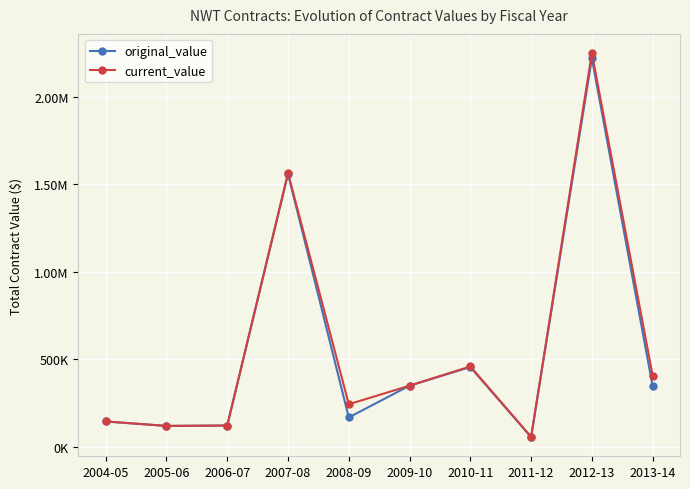

What is the minimum value for original_value?

56700.0